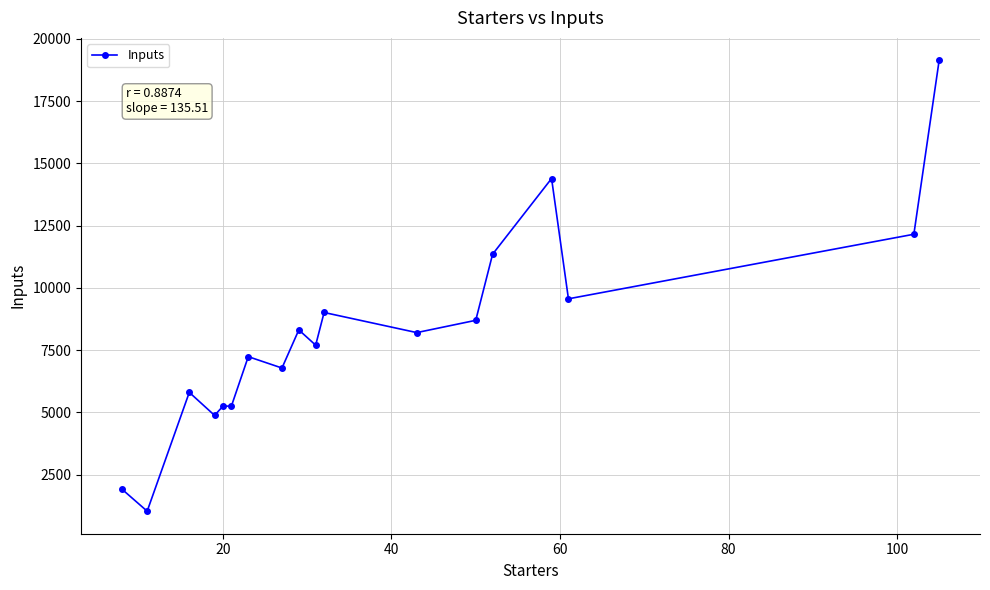

How many values are below 8202?

9